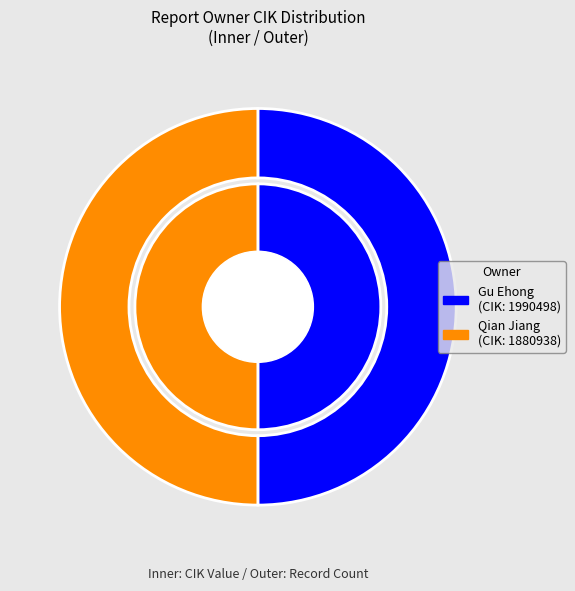

True or false: 1880938 accounts for 49% of the total.

True